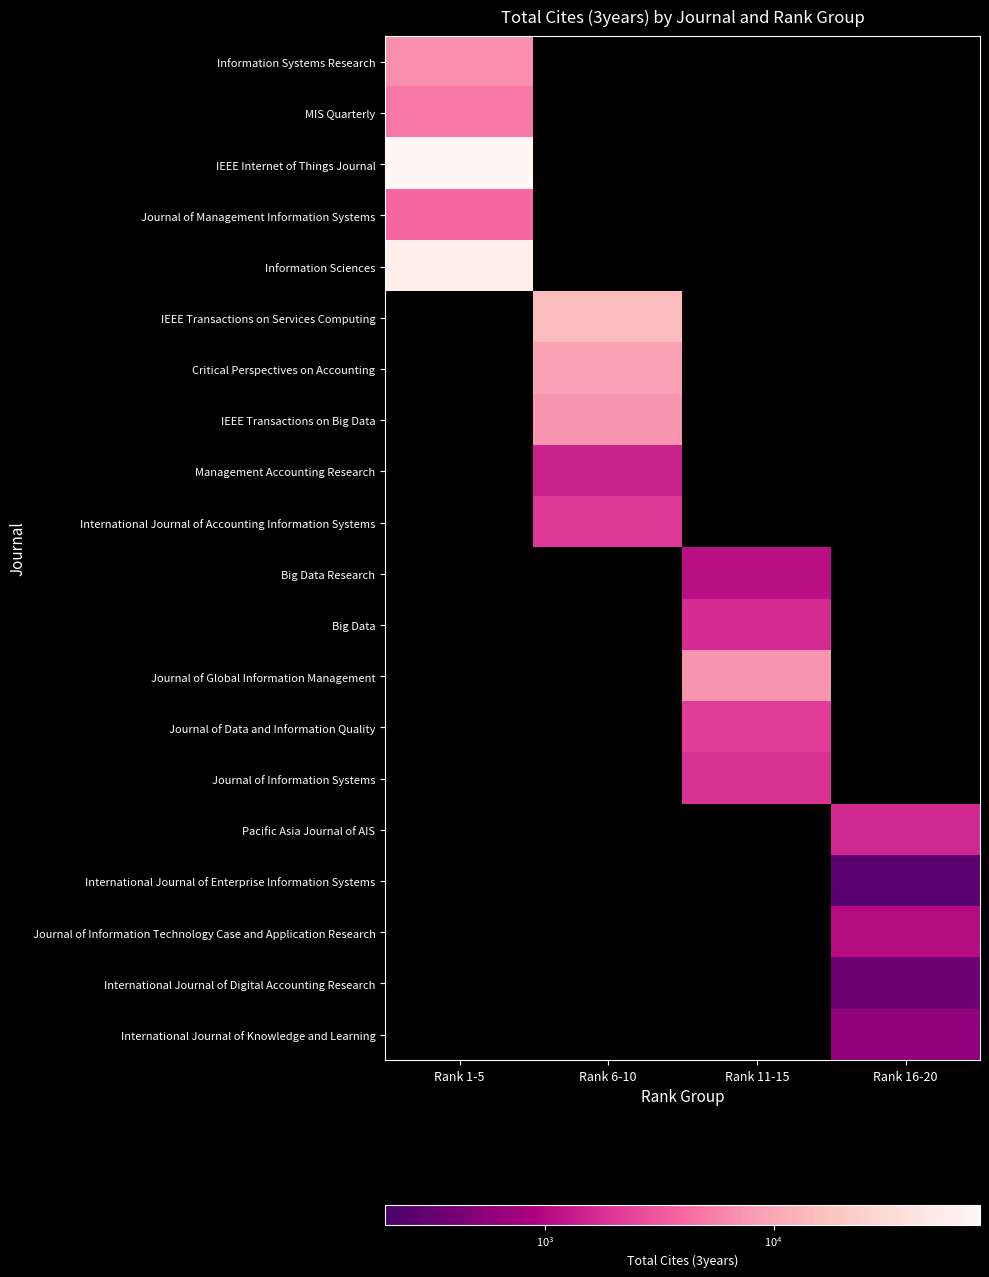

Which has a higher value, Rank 6-10 or Rank 1-5?

Rank 1-5